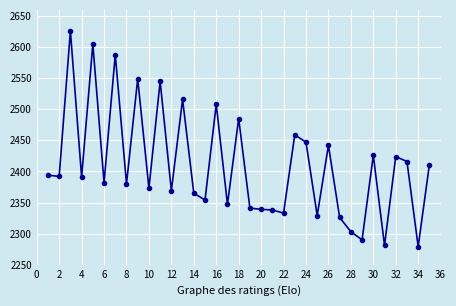

How many data points does each series have?

35